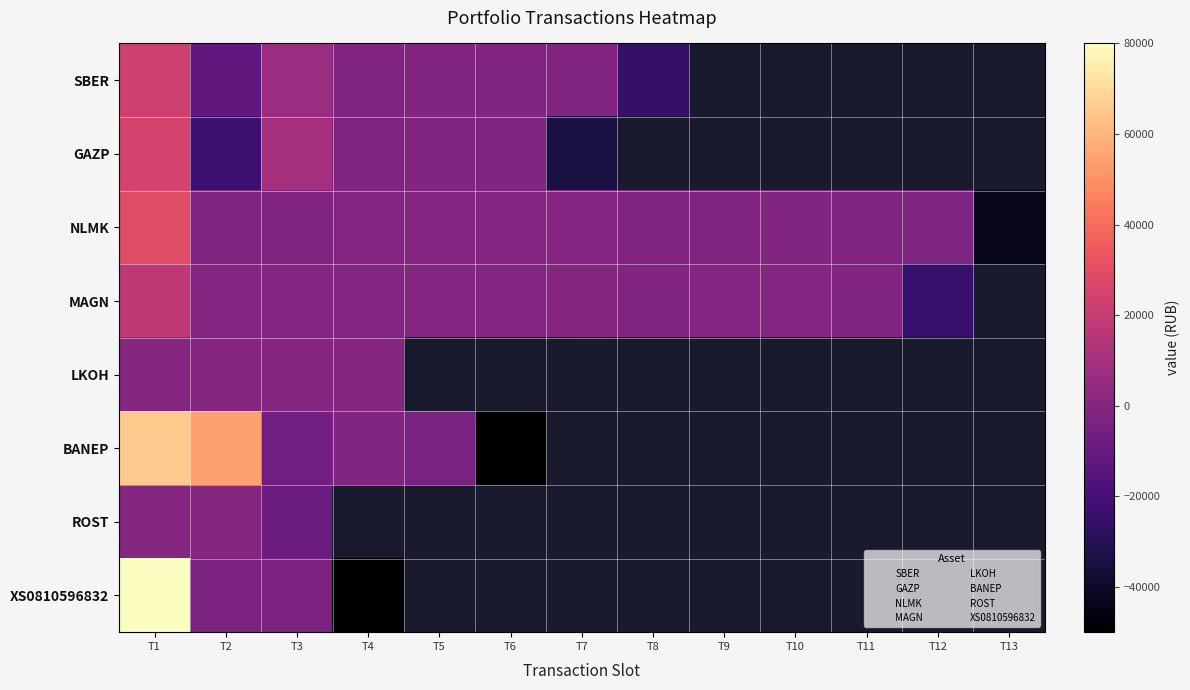

Which series has the largest range (max minus min)?

XS0810596832